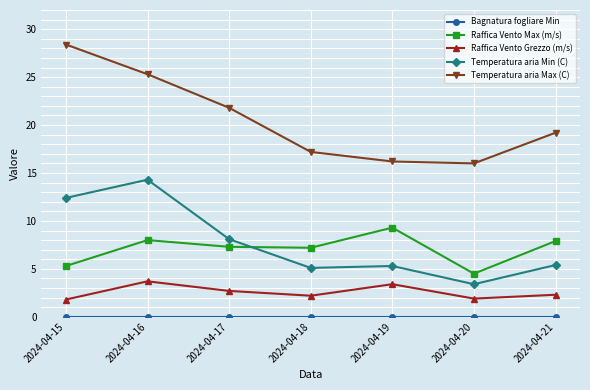

At which category is the sum across all series the highest?

2024-04-16